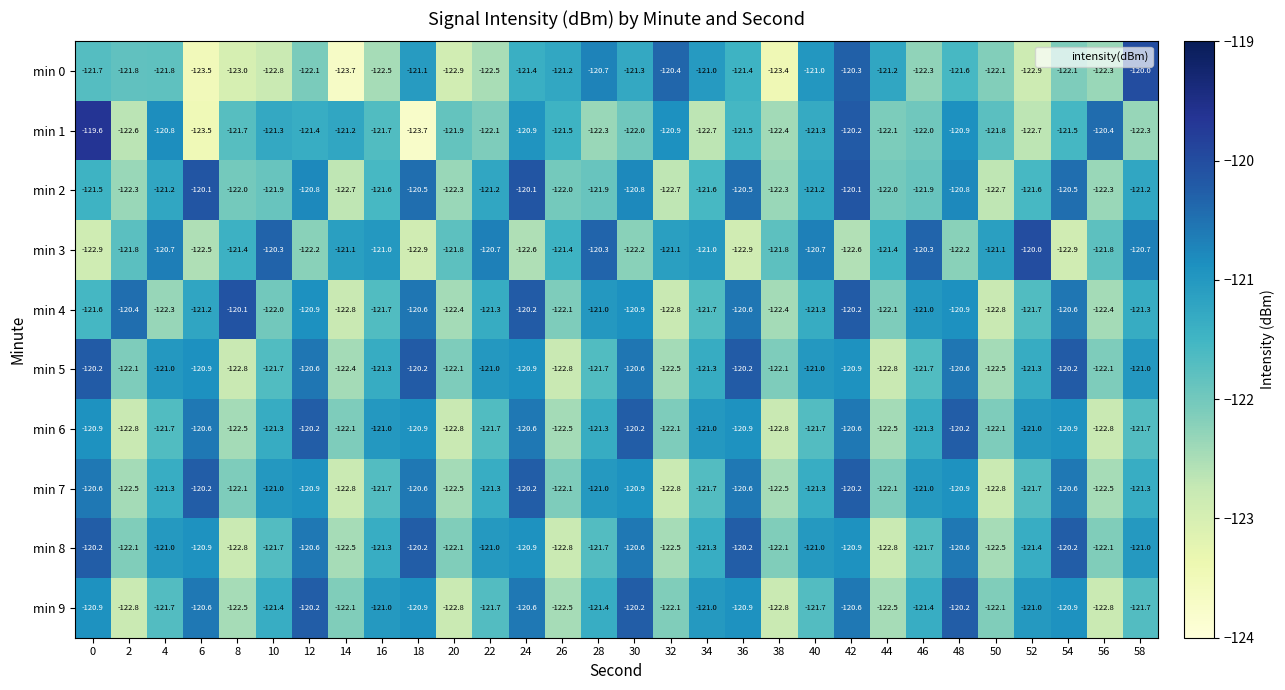

What is the difference between the min 8 values at 4 and 52?

0.4